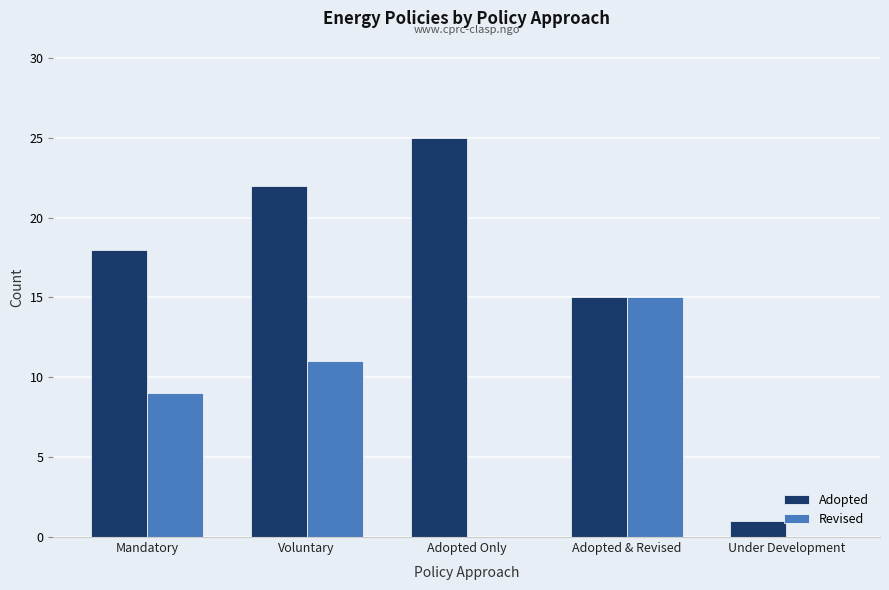

Where is Revised nearest to the value 7?

Mandatory